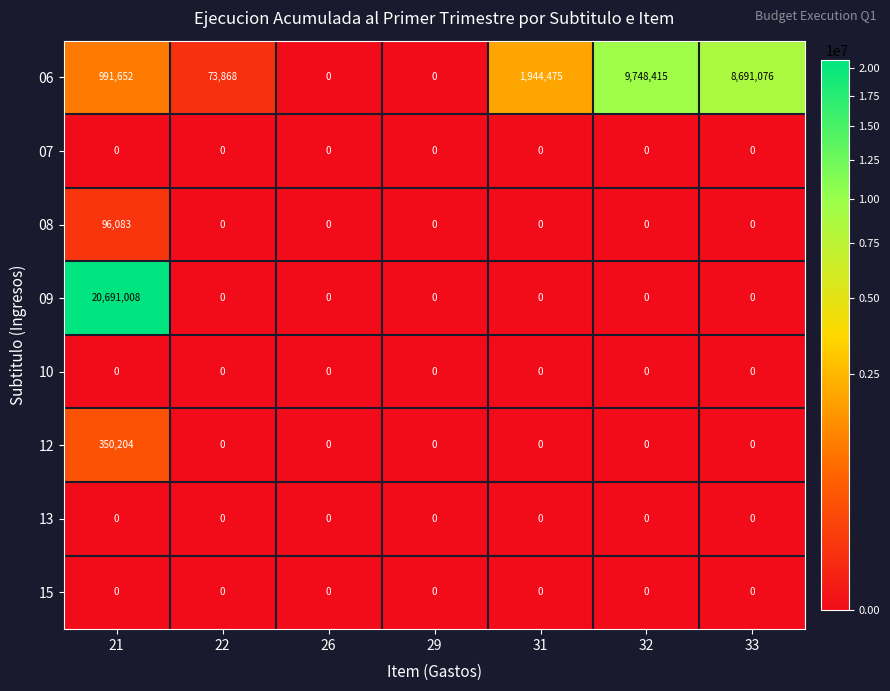

Which category has the highest value in the 06 series?

32